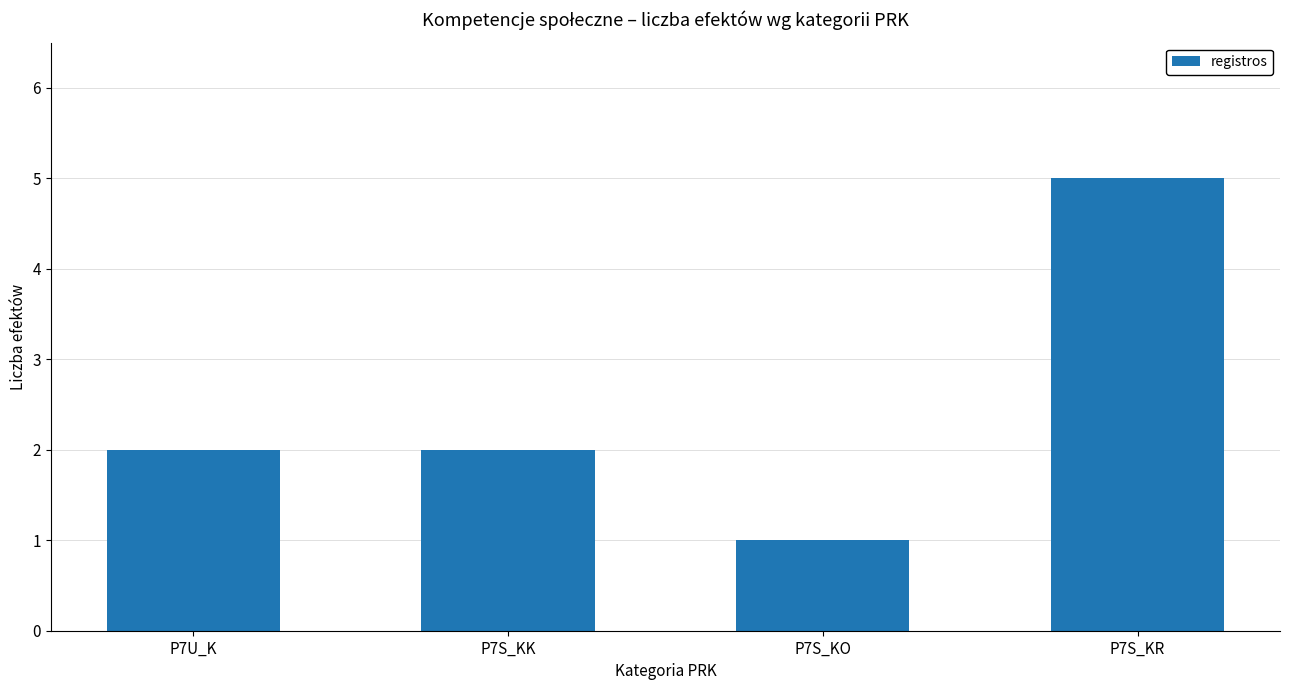

What value does the data have at P7S_KR?

5